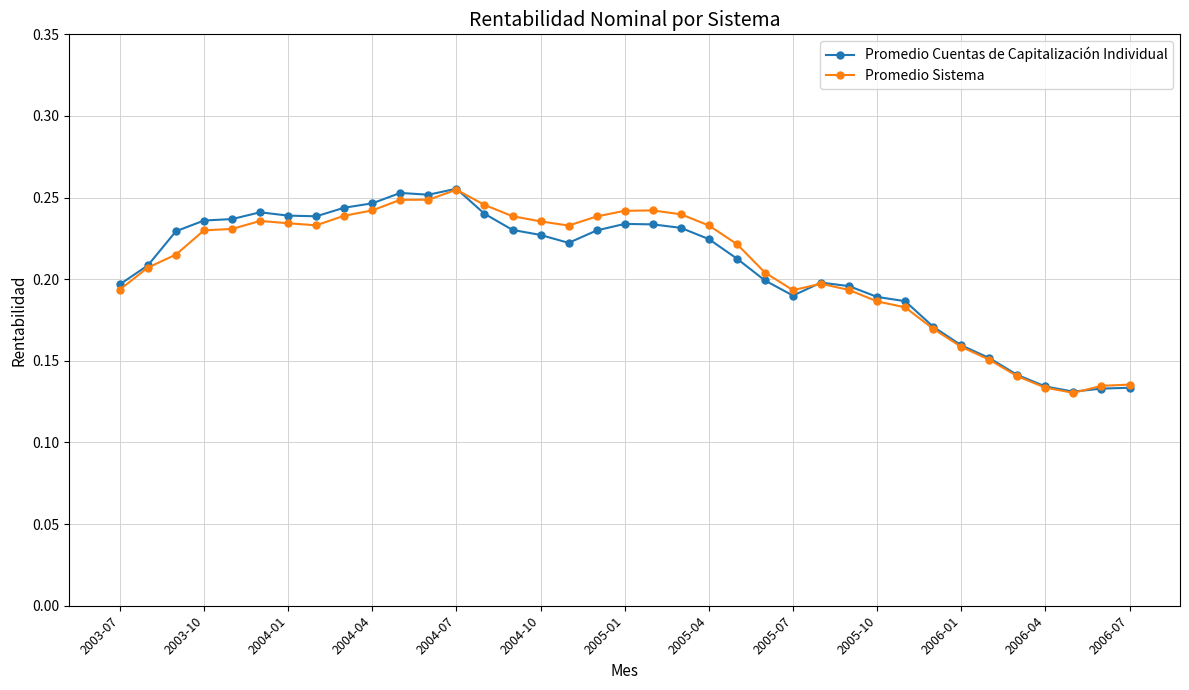

At how many categories does at least one series exceed 0?

37